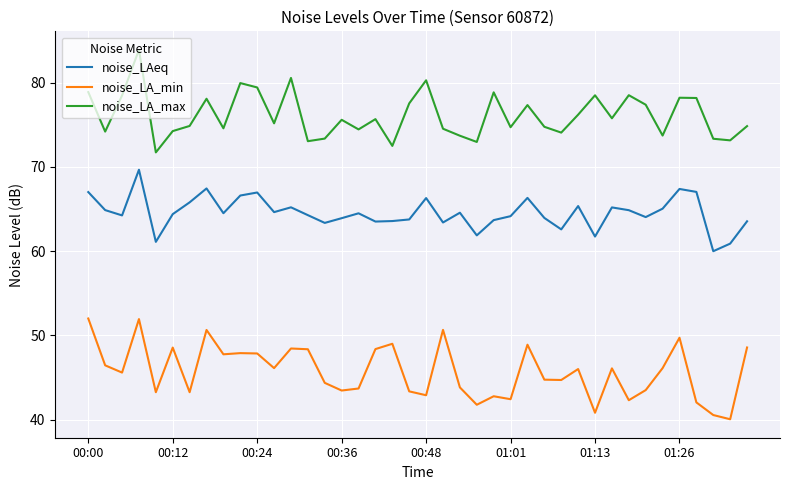

True or false: noise_LA_max and noise_LAeq intersect in this chart.

False